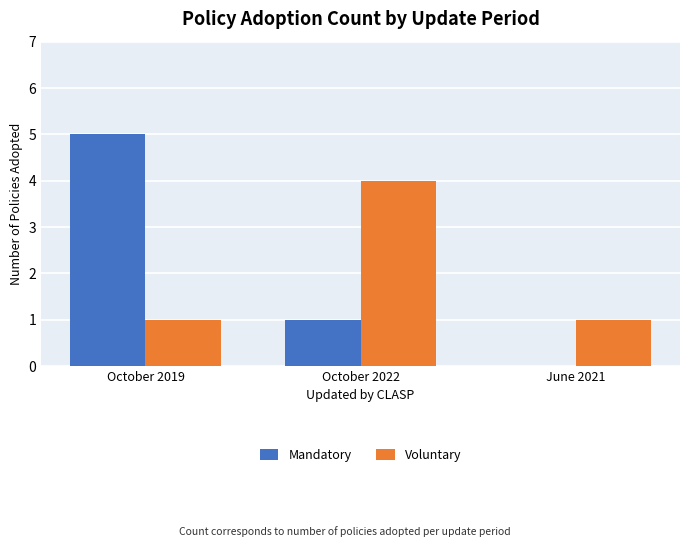

Reading left to right, what are all the values shown in this chart?

Mandatory: 5	1	0
Voluntary: 1	4	1